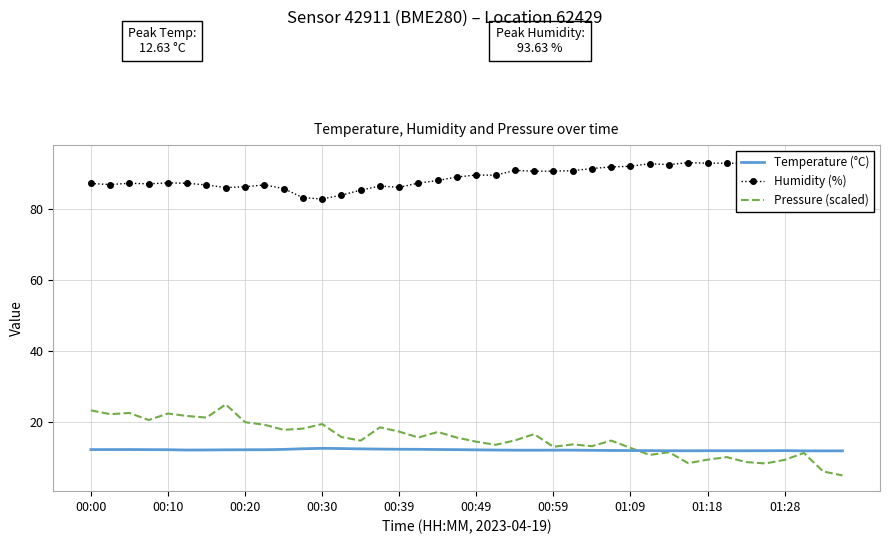

What is the approximate value of Temperature (°C) at 37?

11.9